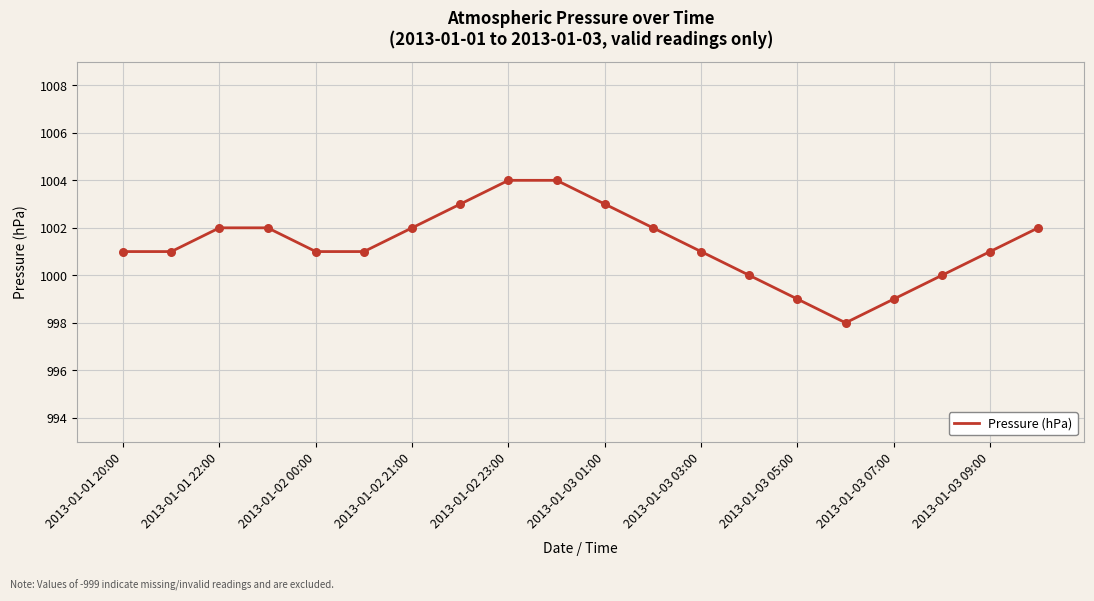

What is the greatest value displayed?

1004